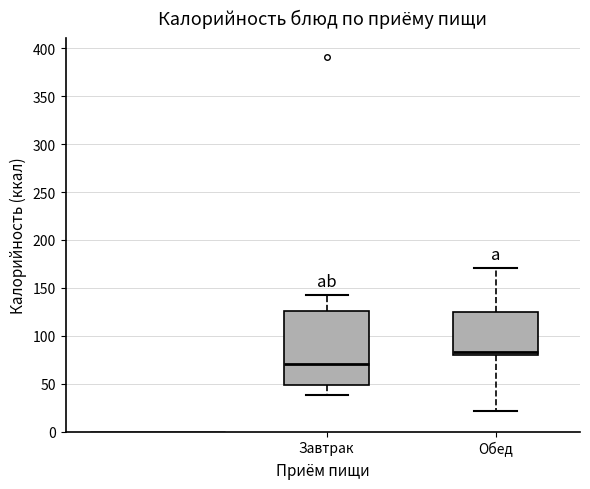

Comparing the boxes themselves (not the whiskers), which one is the tallest?

Завтрак